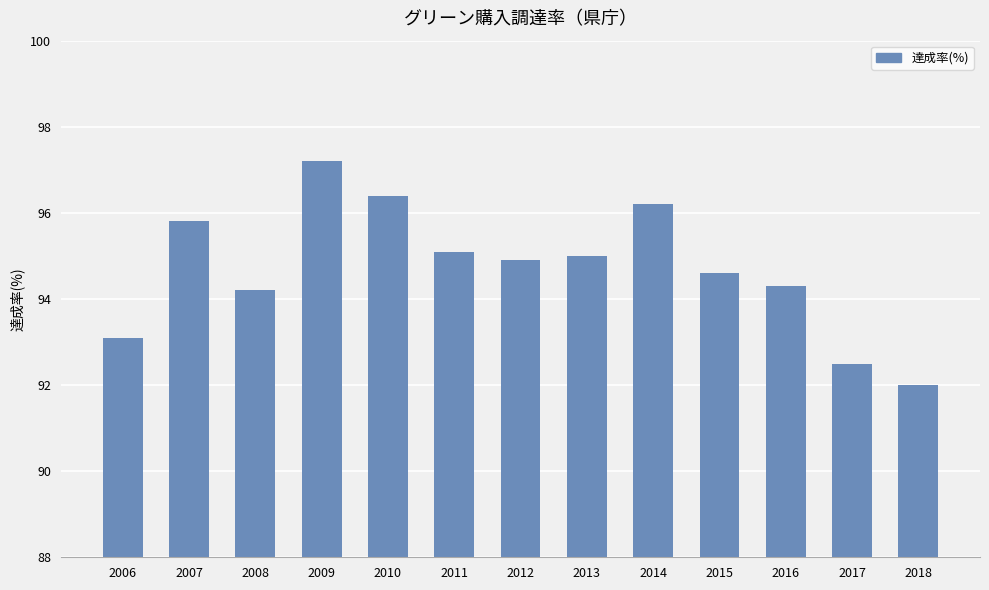

What is the change in value from 2006 to 2010?

+3.3